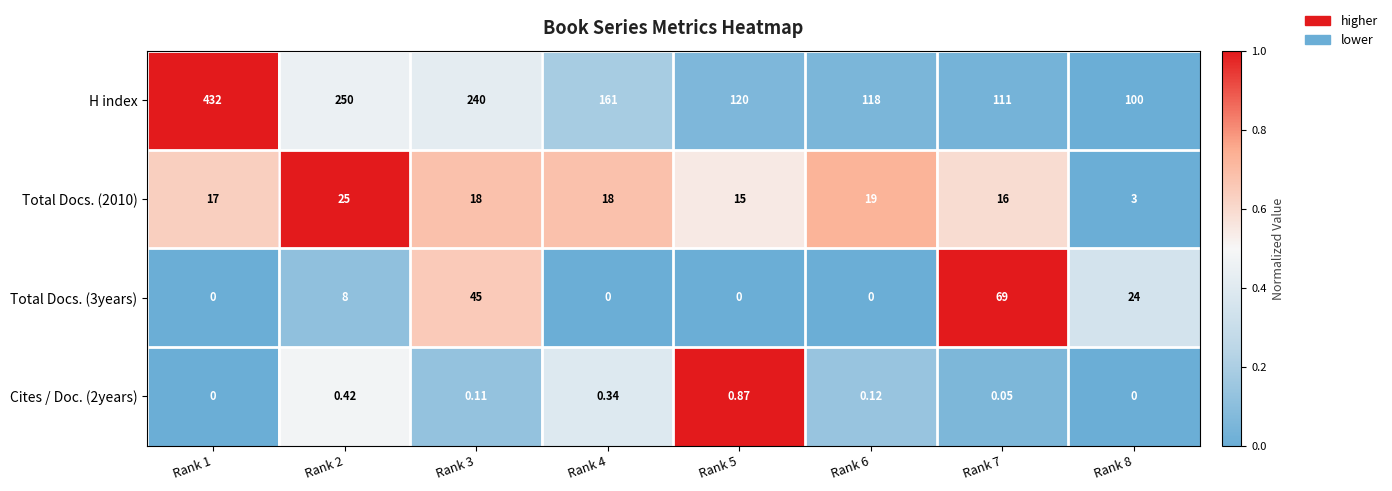

Which series has the largest range (max minus min)?

H index